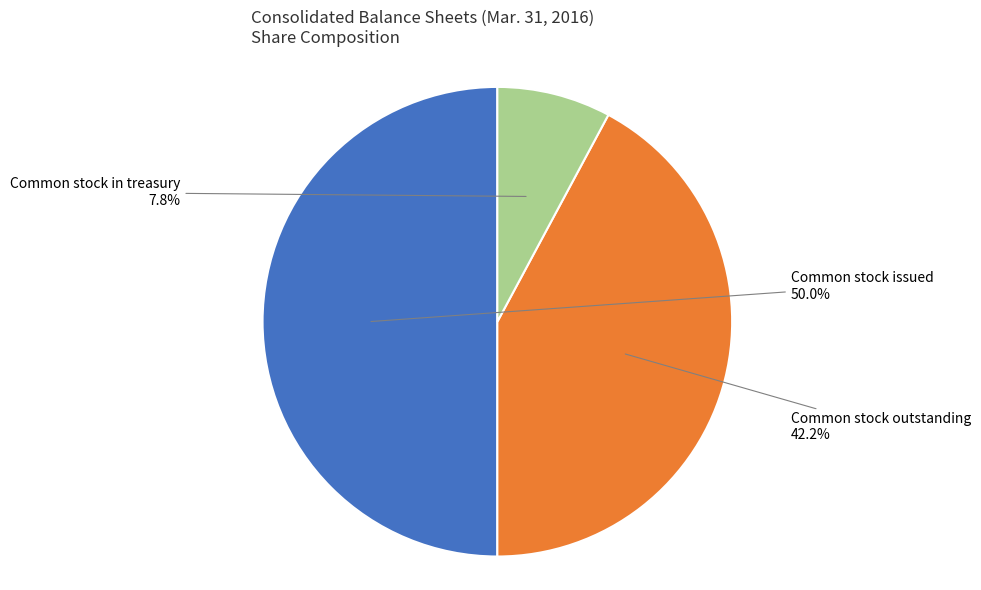

Approximately how many times larger is the value at Common stock outstanding compared to Common stock in treasury?

5.4